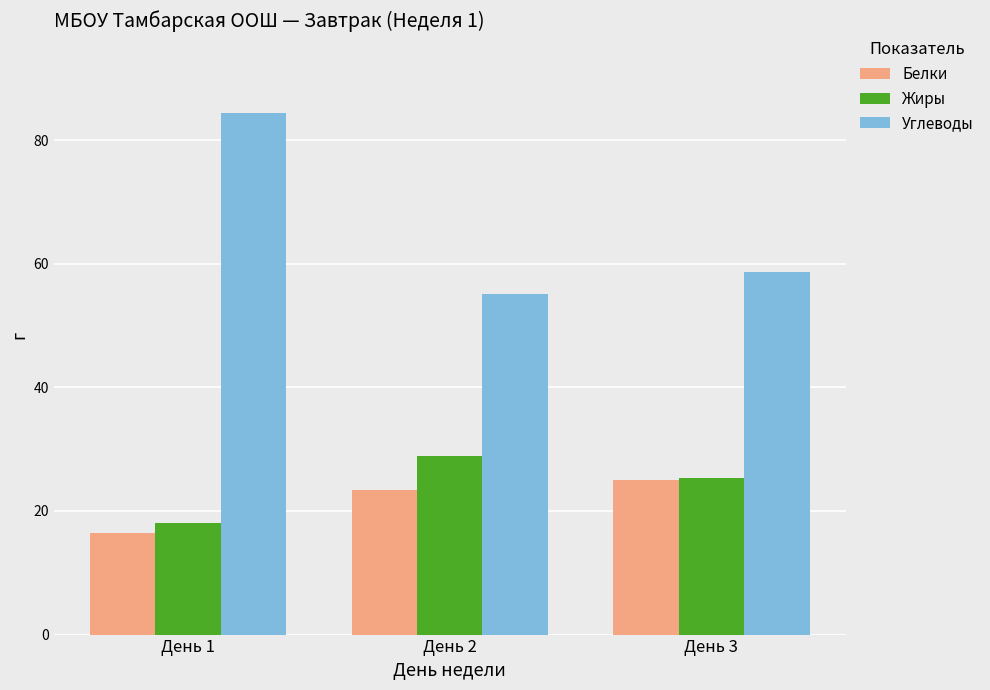

Which label corresponds to the largest value in the chart?

День 1